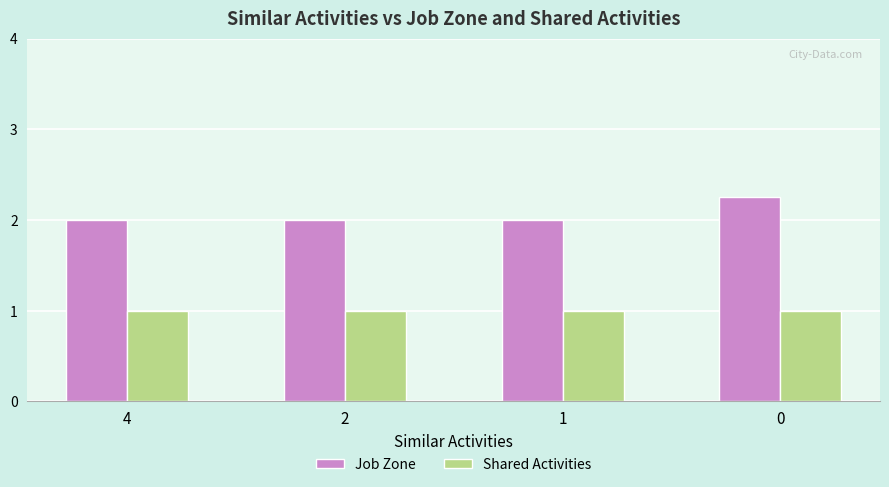

What is the value of the Job Zone bar at the 3rd from the left?

2.0